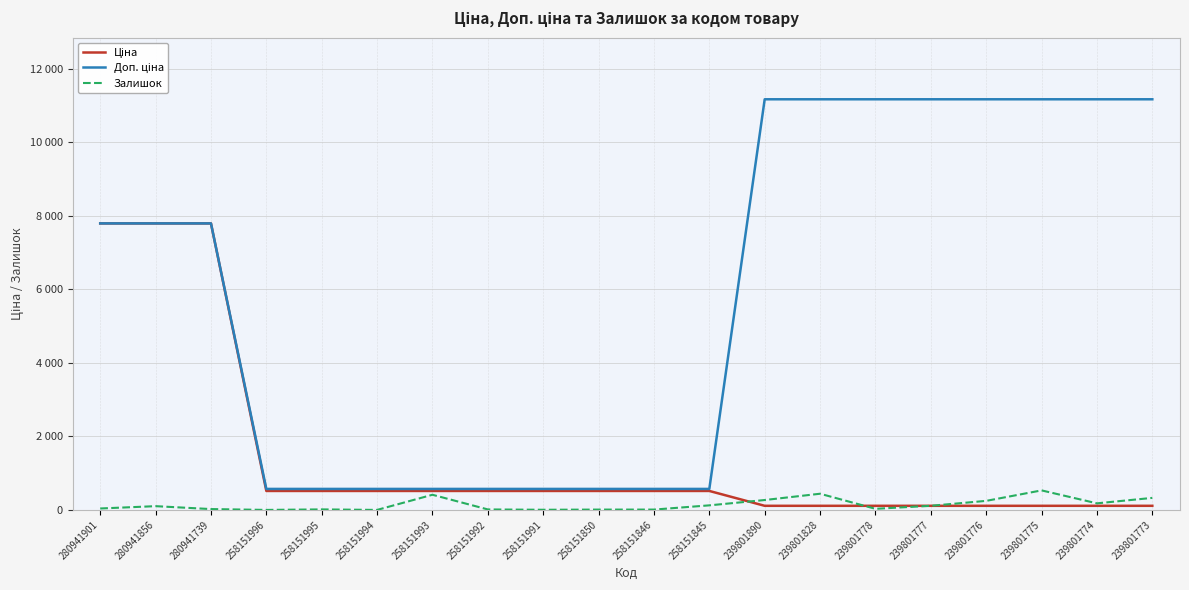

What is the maximum value shown in the chart?

11169.0